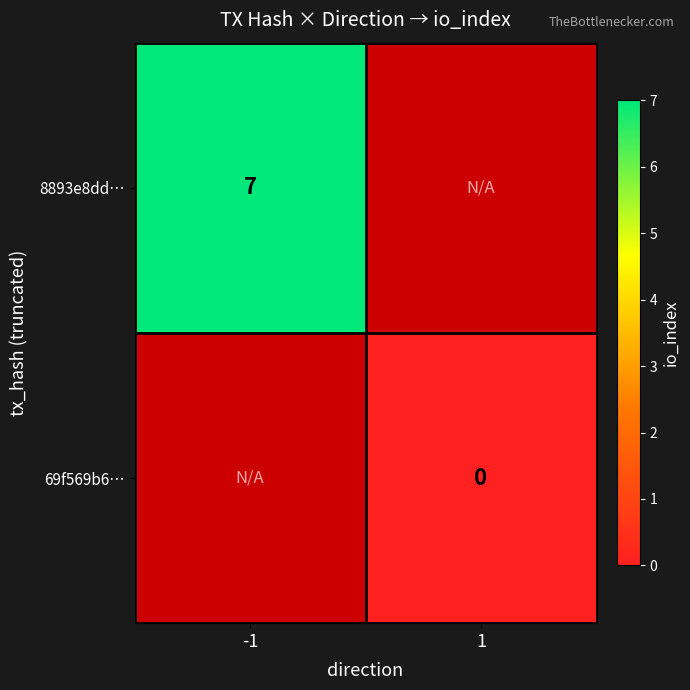

Is it true that 8893e8dd… equals 7 at -1?

True